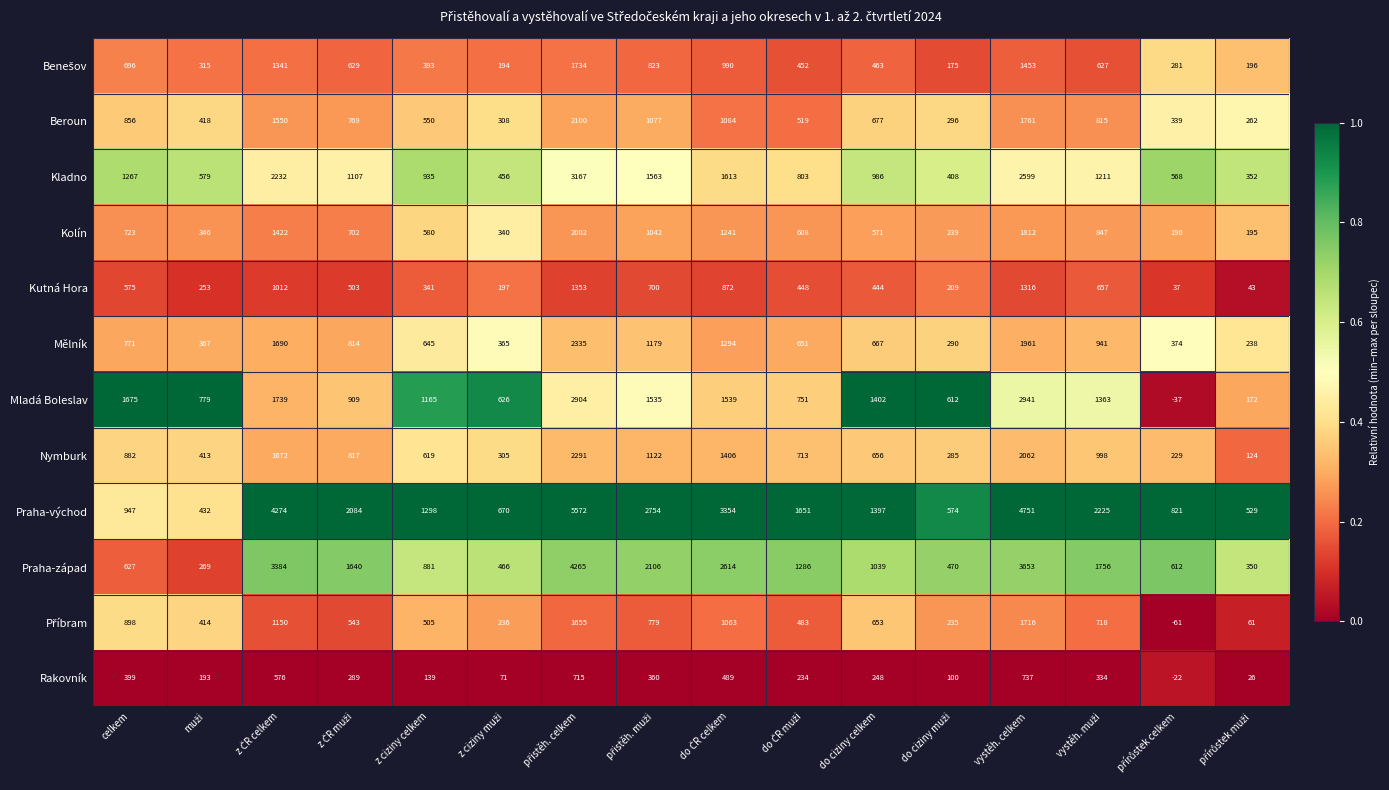

What is the difference between the maximum and minimum values in the Beroun series?

1838